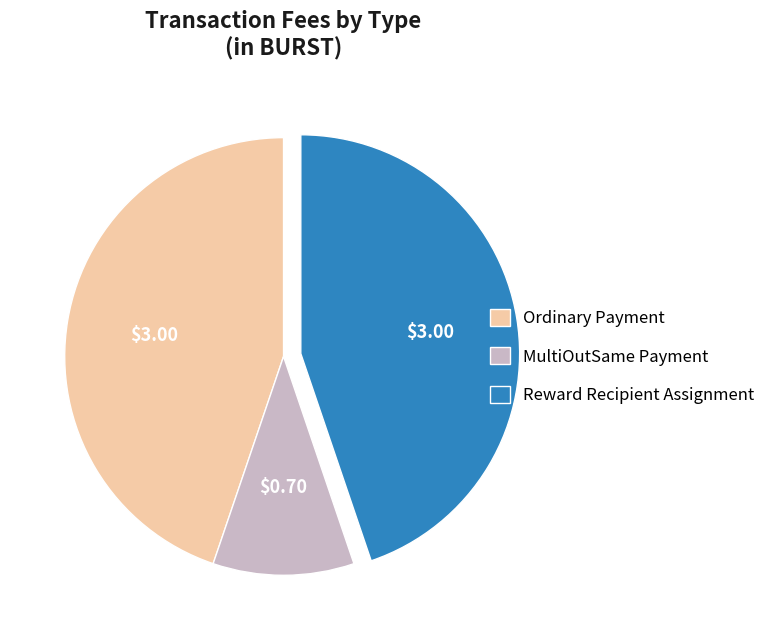

What is the smallest slice in the pie chart?

MultiOutSame Payment